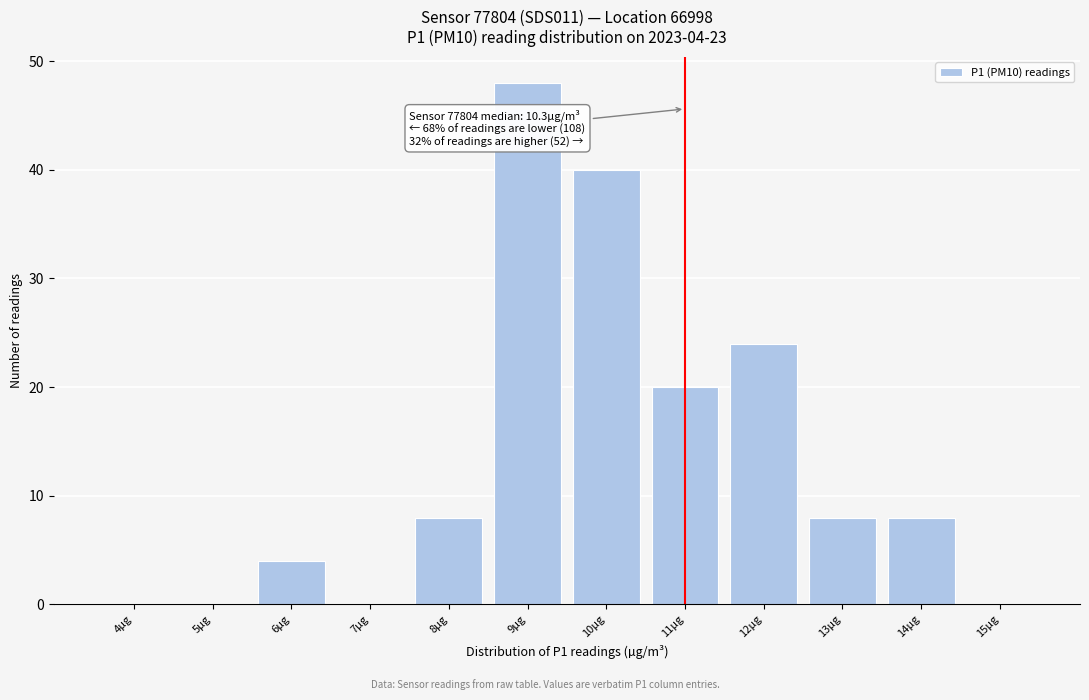

Reading left to right, list all the values displayed in this chart.

4µg=0	5µg=0	6µg=4	7µg=0	8µg=8	9µg=48	10µg=40	11µg=20	12µg=24	13µg=8	14µg=8	15µg=0